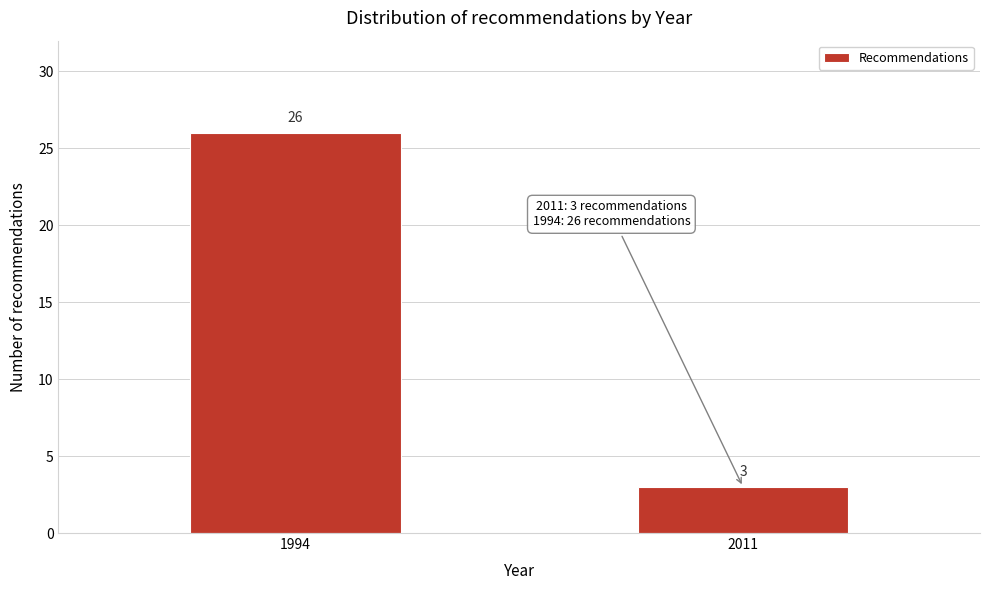

Reading left to right, what are all the values shown in this chart?

26	3